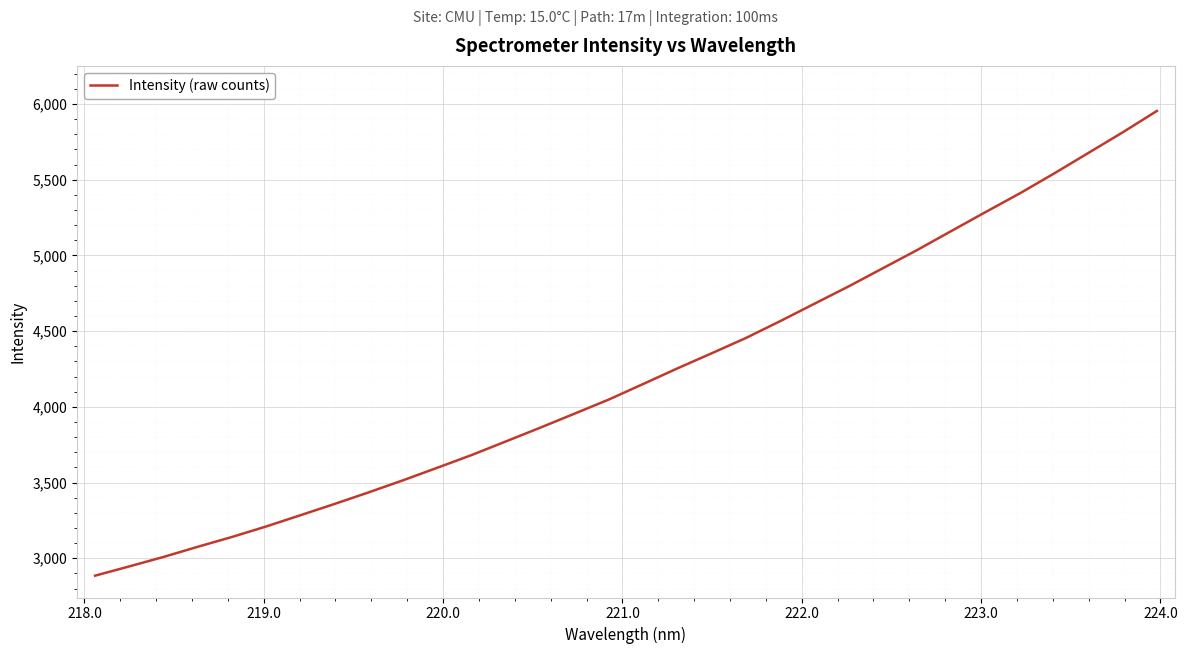

What is the minimum value shown in the chart?

2884.8